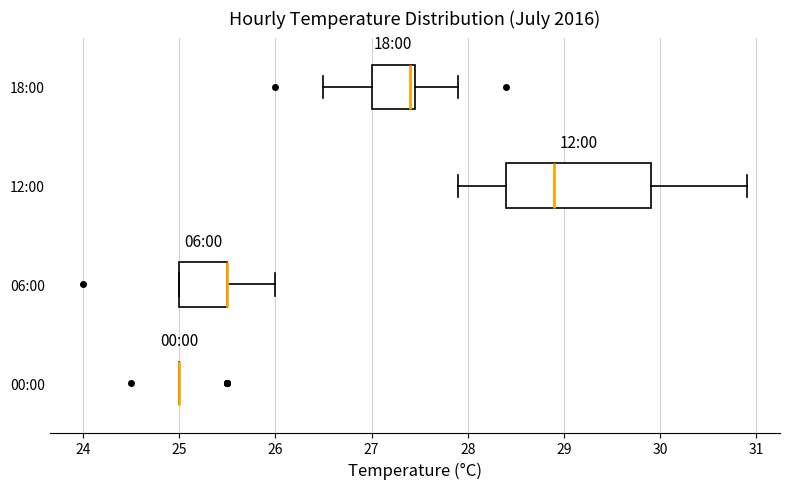

Which box is the widest, from its left edge to its right edge?

12:00